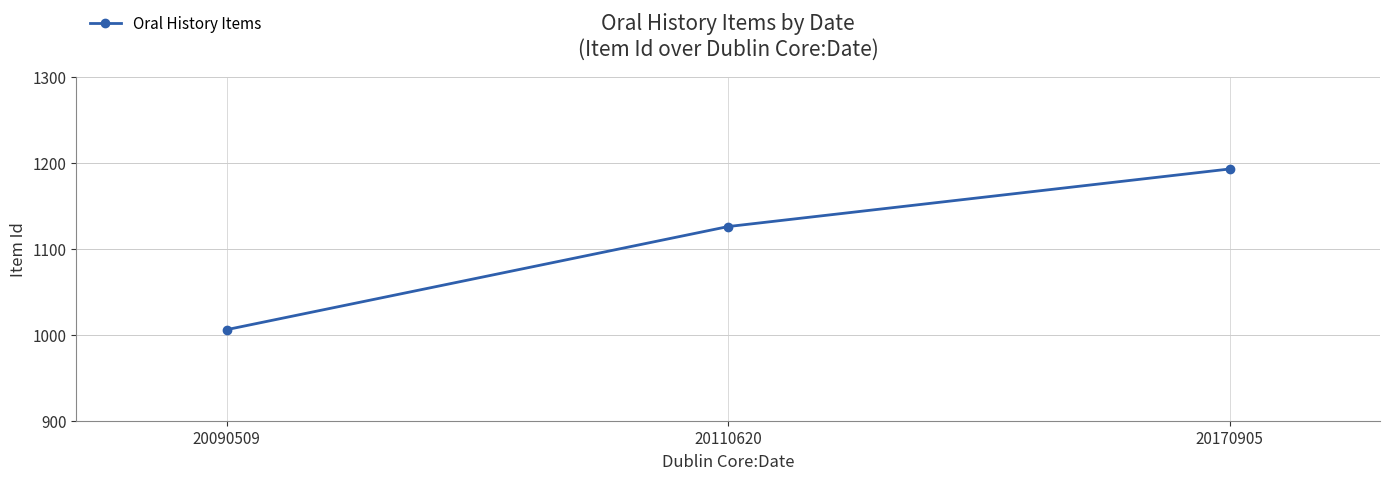

At which label is the value closest to 1099?

20110620